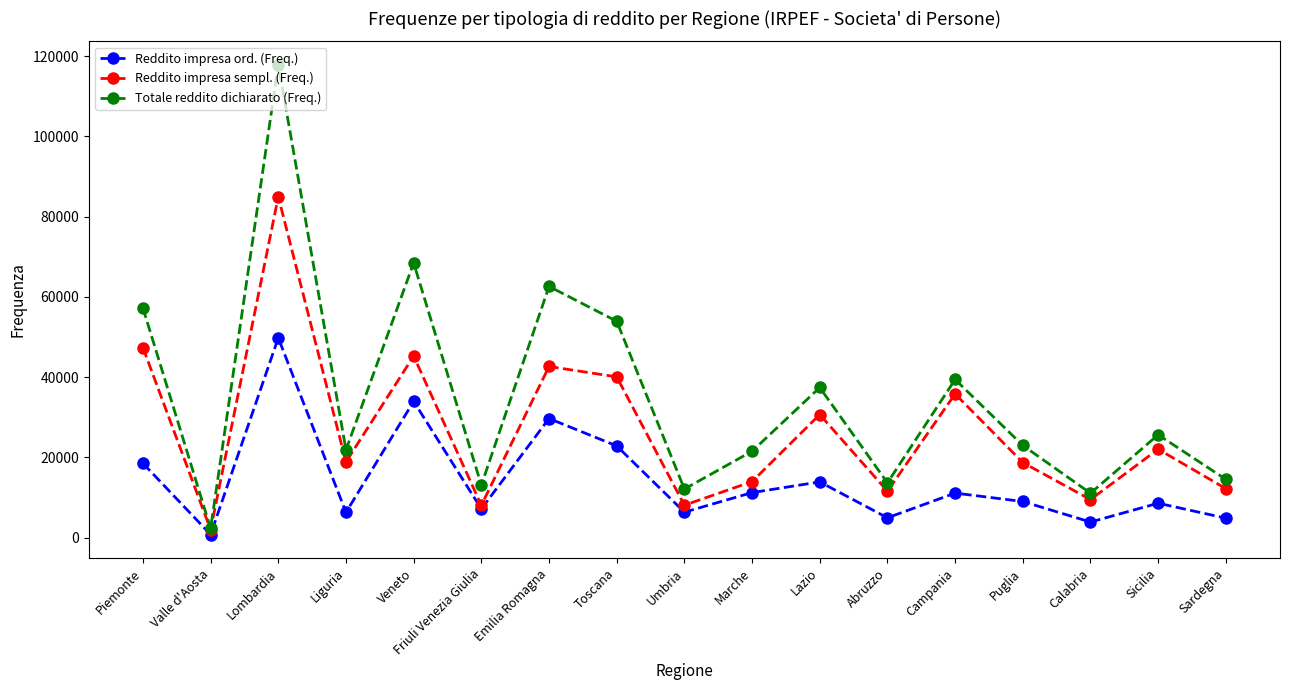

True or false: Totale reddito dichiarato (Freq.) has more than 1 points higher than both neighbors.

True